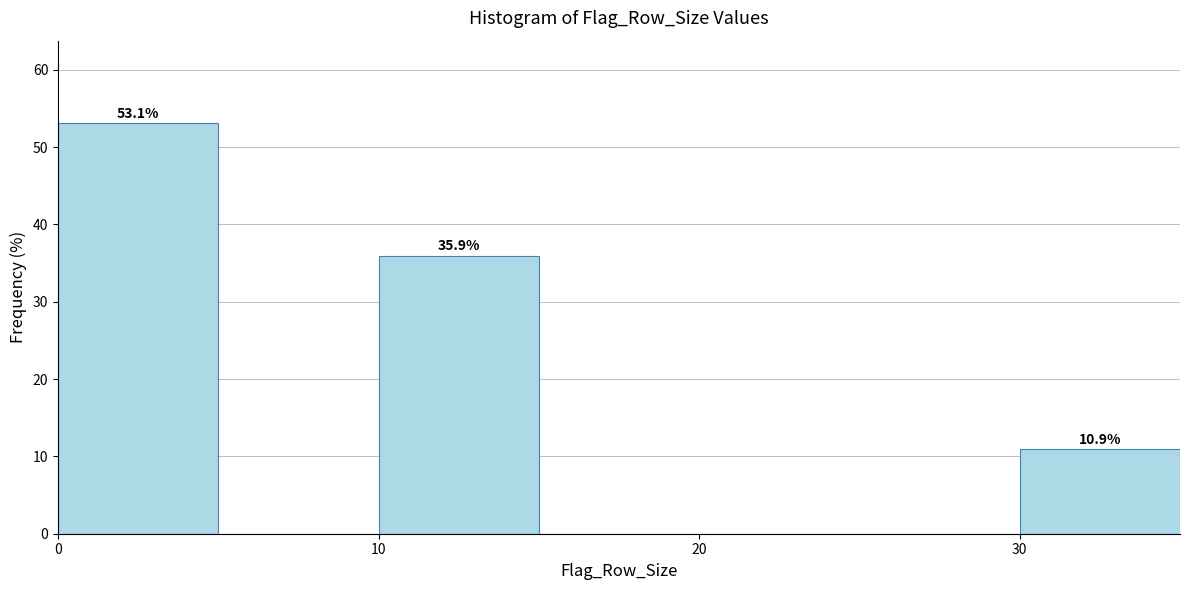

Which range on the x-axis has the tallest bar?

0 to 5